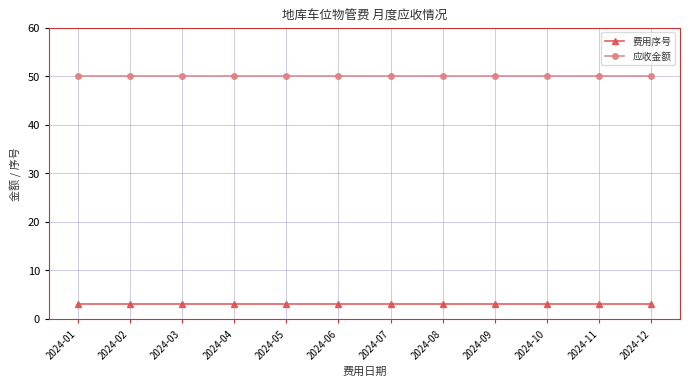

True or false: 费用序号 and 应收金额 intersect in this chart.

False